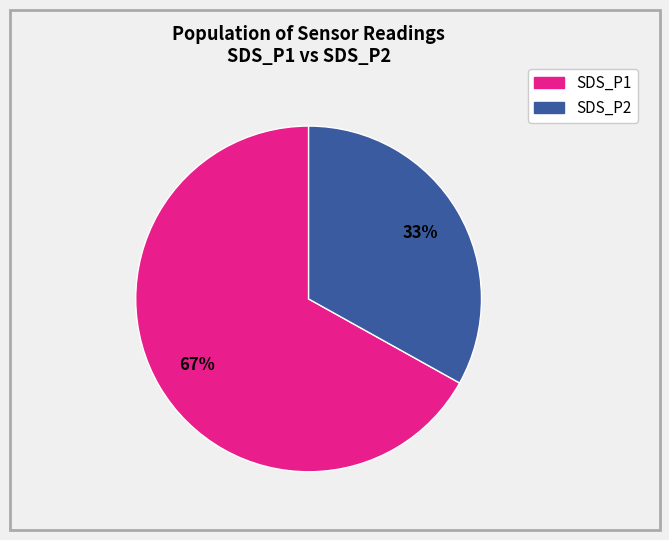

What is the ratio of the value at SDS_P1 to the value at SDS_P2?

2.0